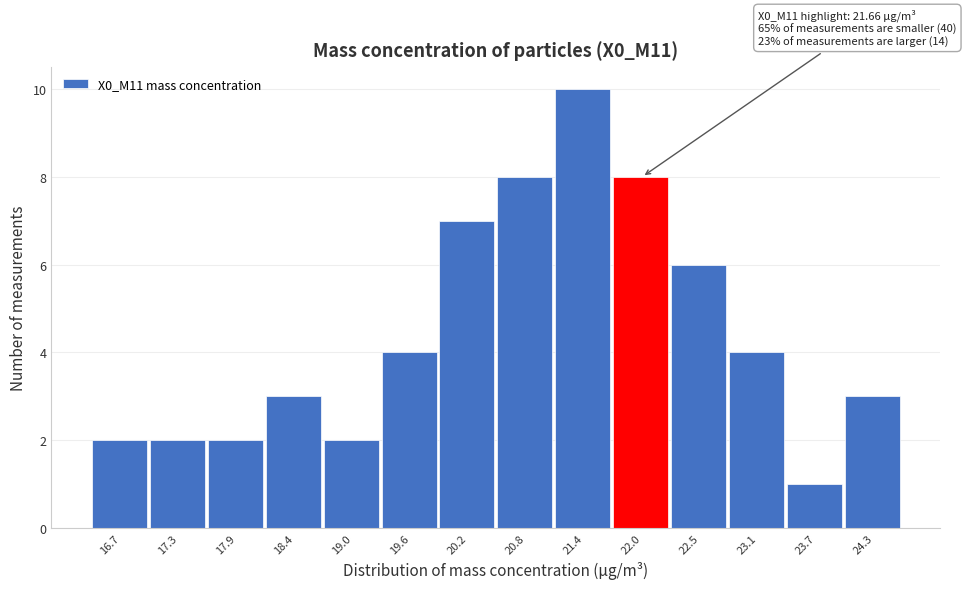

Over which range of the x-axis is the bar tallest?

21.1 to 21.7